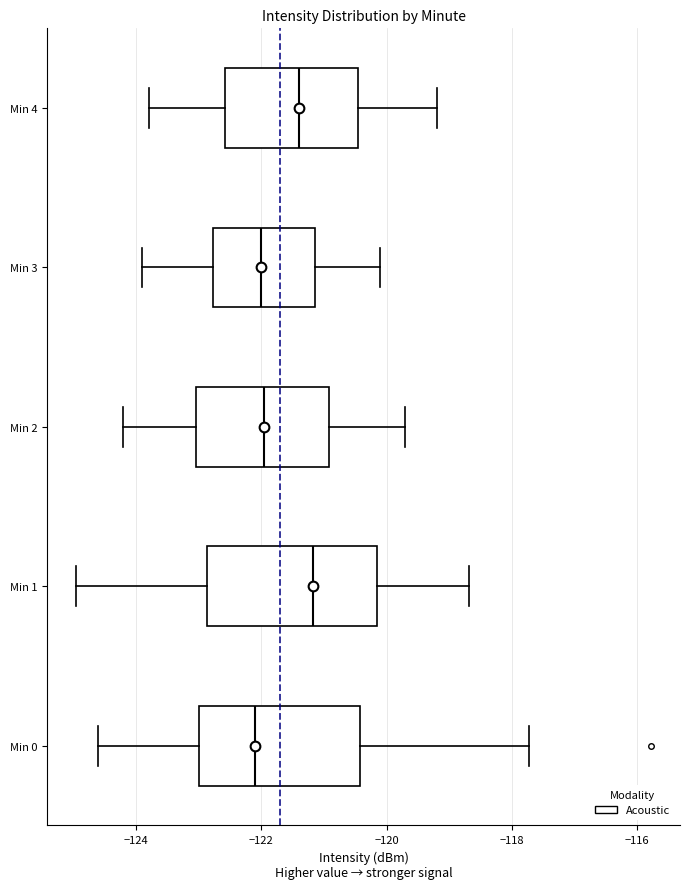

Reading bottom to top, read every box against the x-axis: the position of its median line, the range the box covers, and the ends of its whiskers. The values are not printed on the chart, so give them approximately, as read against the axis.

Min 0: median -122.0, box -123.0 to -120.4, whiskers -124.6 to -117.8
Min 1: median -121.2, box -122.8 to -120.2, whiskers -125.0 to -118.6
Min 2: median -122.0, box -123.0 to -121.0, whiskers -124.2 to -119.6
Min 3: median -122.0, box -122.8 to -121.2, whiskers -123.8 to -120.0
Min 4: median -121.4, box -122.6 to -120.4, whiskers -123.8 to -119.2